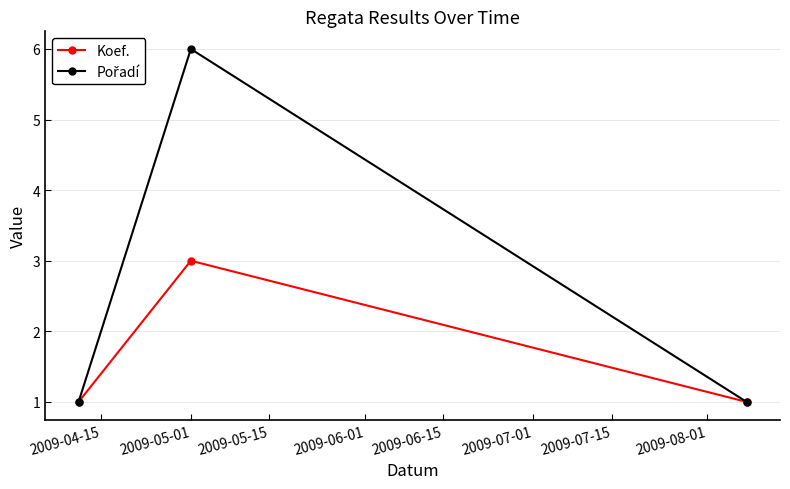

What is the maximum value shown in the chart?

6